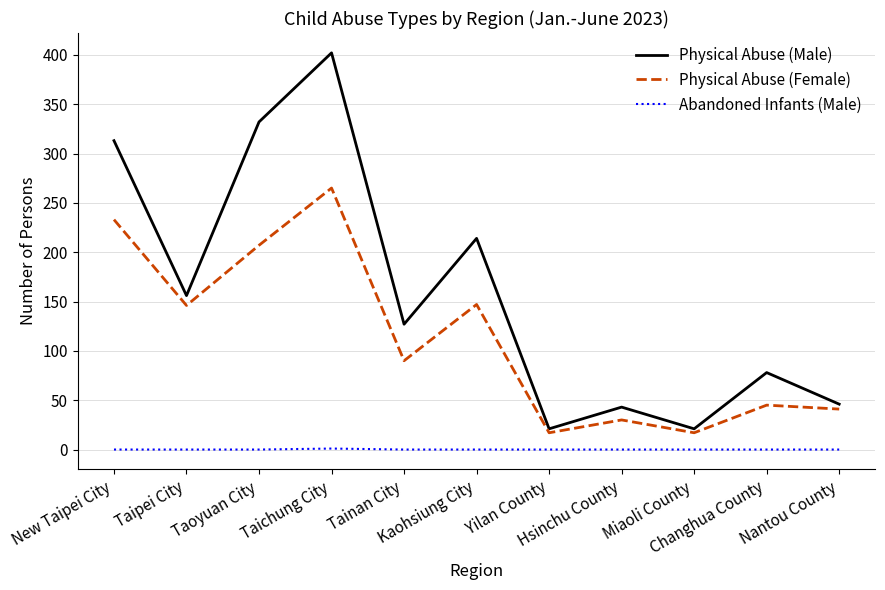

At which label does Physical Abuse (Male) first exceed 127?

New Taipei City